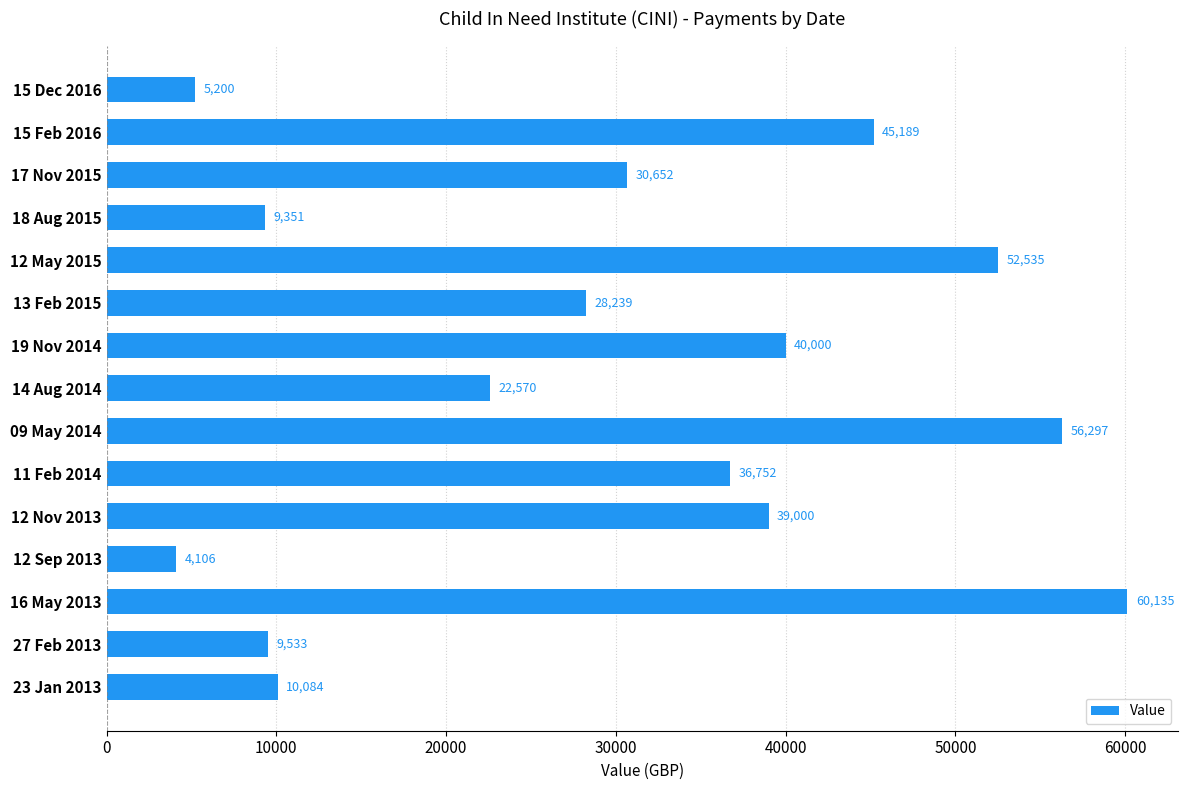

The chart shows a value of 62490.1 at 15 Feb 2016. True or false?

False